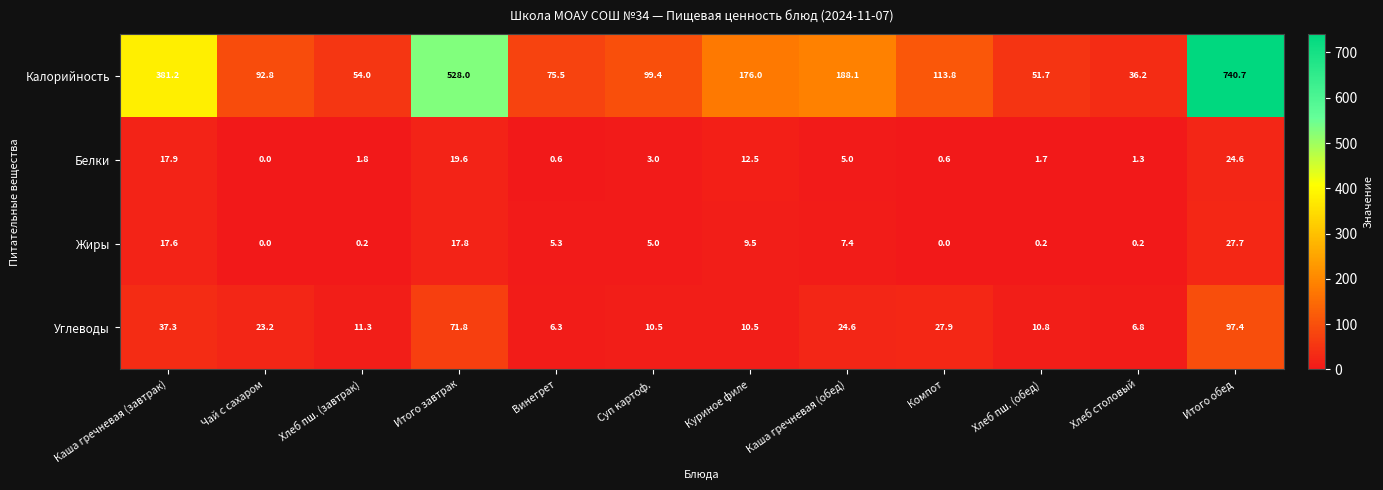

Is it true that Жиры equals 17.6 at Каша гречневая (завтрак)?

True